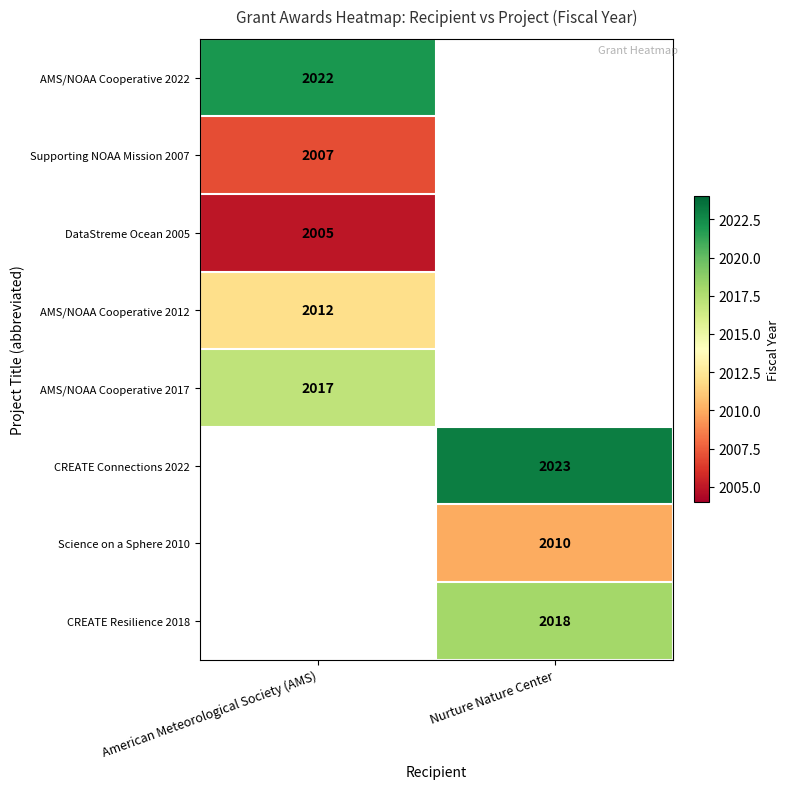

Which has a higher value, Nurture Nature Center or American Meteorological Society (AMS)?

American Meteorological Society (AMS)